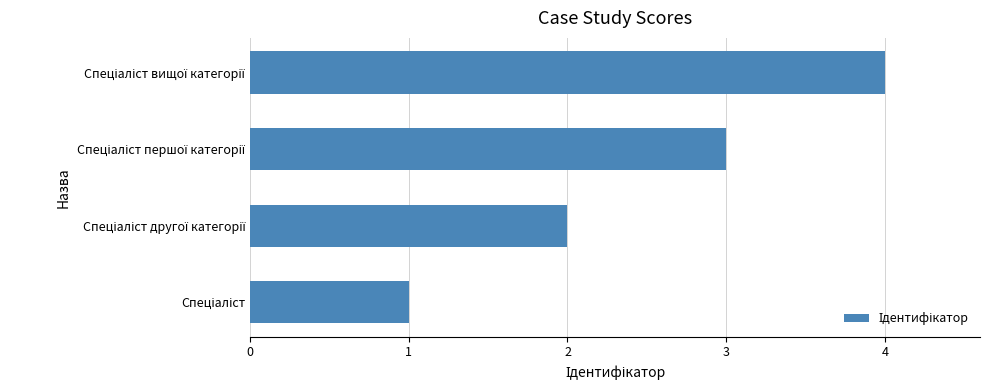

What is the greatest value displayed?

4